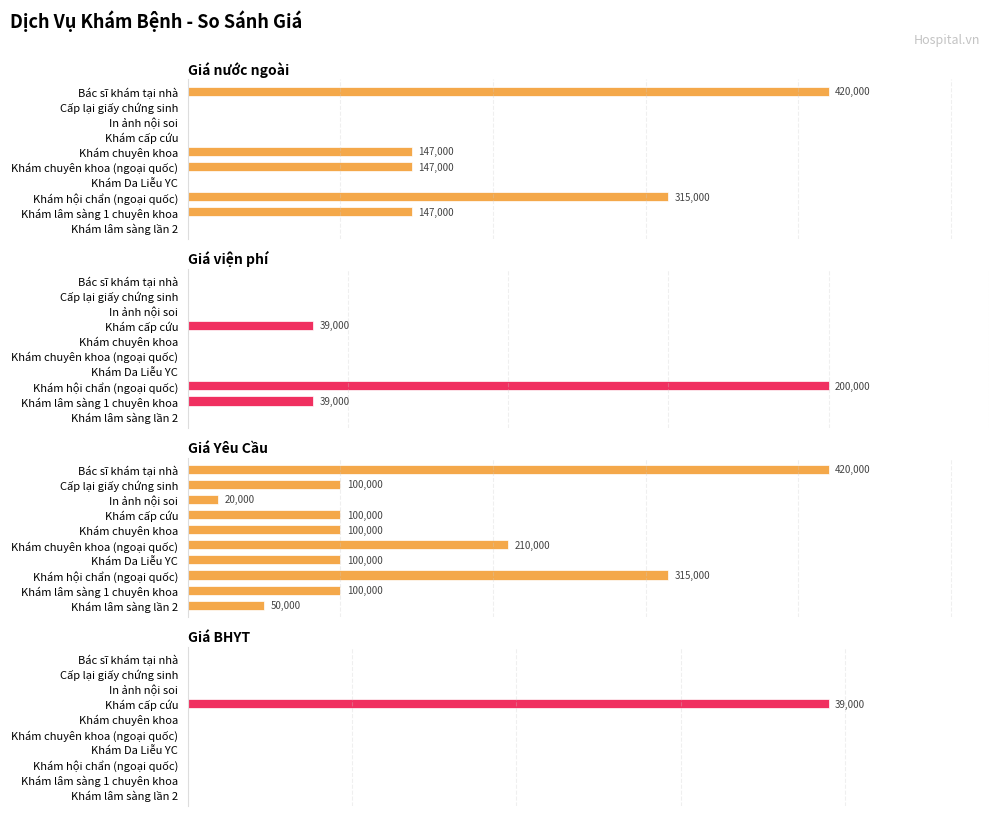

What is the average value of the Giá viện phí series?

27800